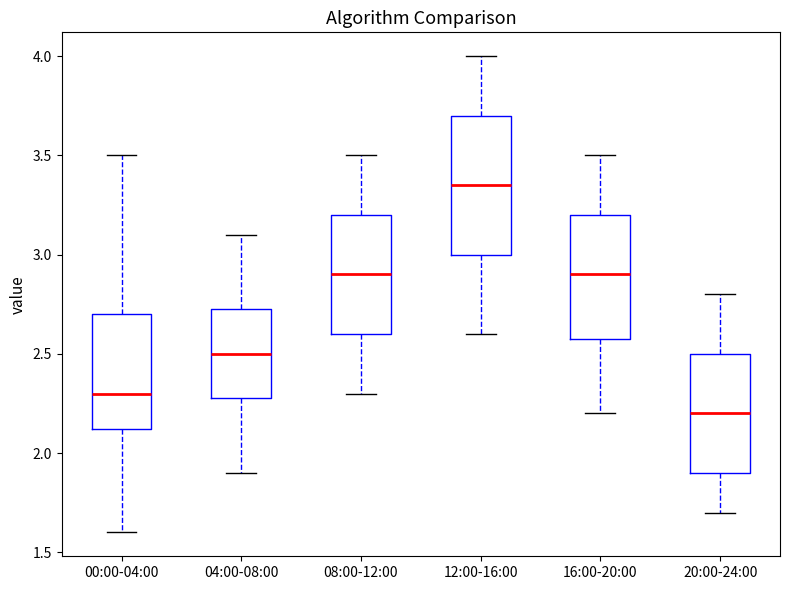

Reading left to right, read every box against the y-axis: the position of its median line, the range the box covers, and the ends of its whiskers. The values are not printed on the chart, so give them approximately, as read against the axis.

00:00-04:00: median 2.30, box 2.10 to 2.70, whiskers 1.60 to 3.50
04:00-08:00: median 2.50, box 2.30 to 2.75, whiskers 1.90 to 3.10
08:00-12:00: median 2.90, box 2.60 to 3.20, whiskers 2.30 to 3.50
12:00-16:00: median 3.35, box 3.00 to 3.70, whiskers 2.60 to 4.00
16:00-20:00: median 2.90, box 2.60 to 3.20, whiskers 2.20 to 3.50
20:00-24:00: median 2.20, box 1.90 to 2.50, whiskers 1.70 to 2.80